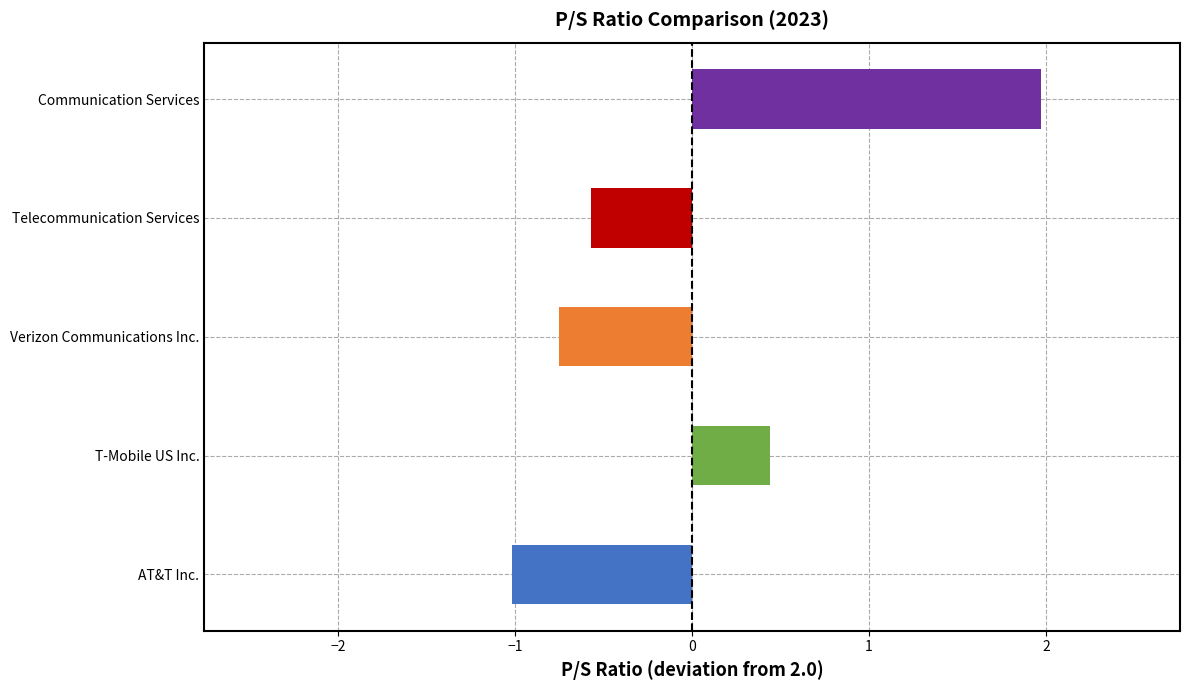

What is the maximum value shown in the chart?

2.0